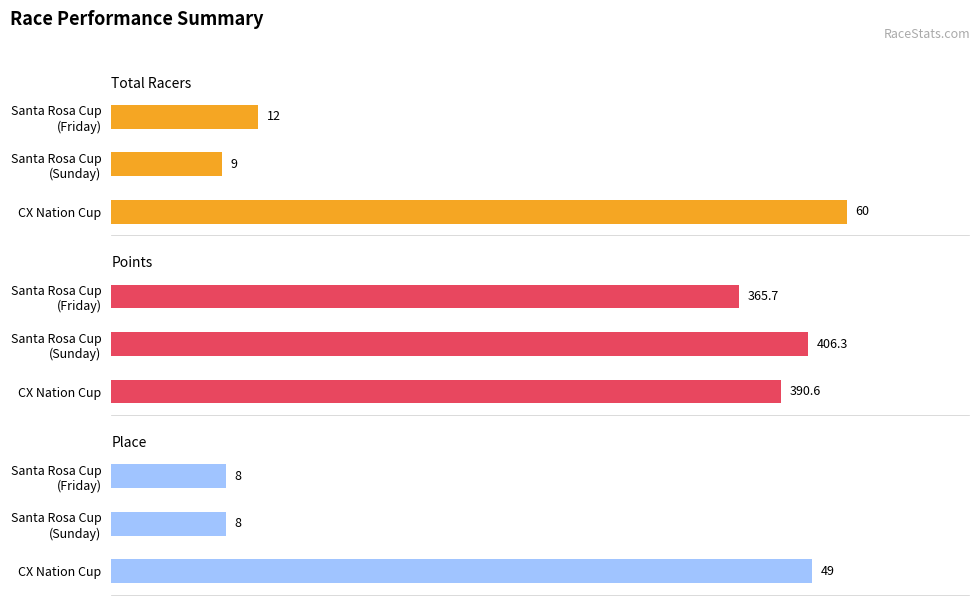

Are the bars horizontal?

Yes